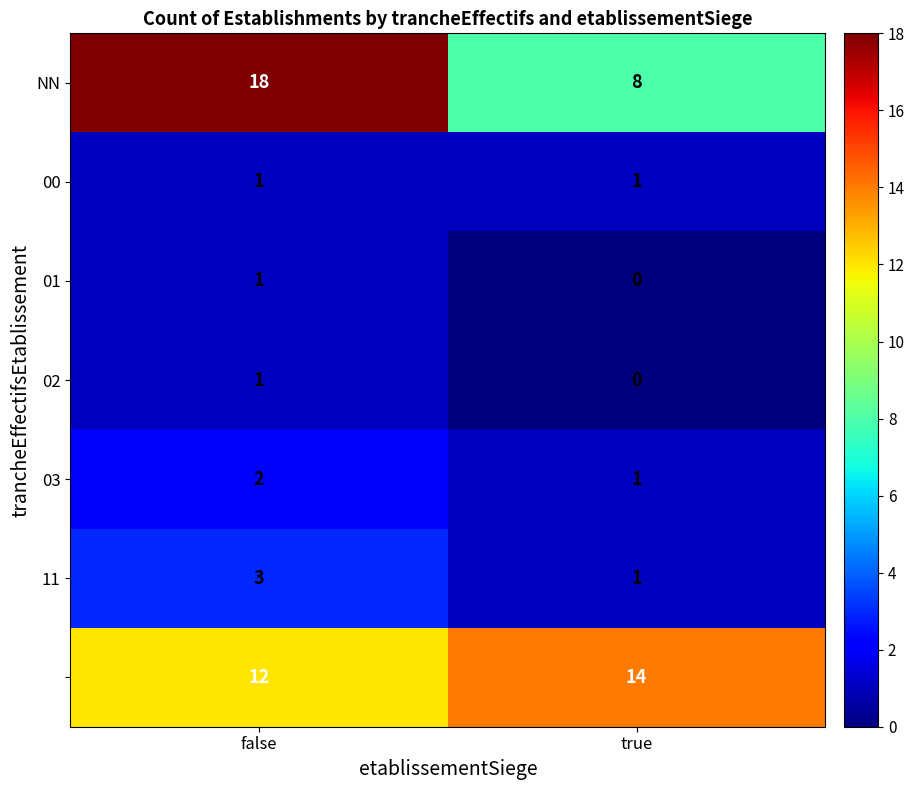

At which category is the sum across all series the highest?

false